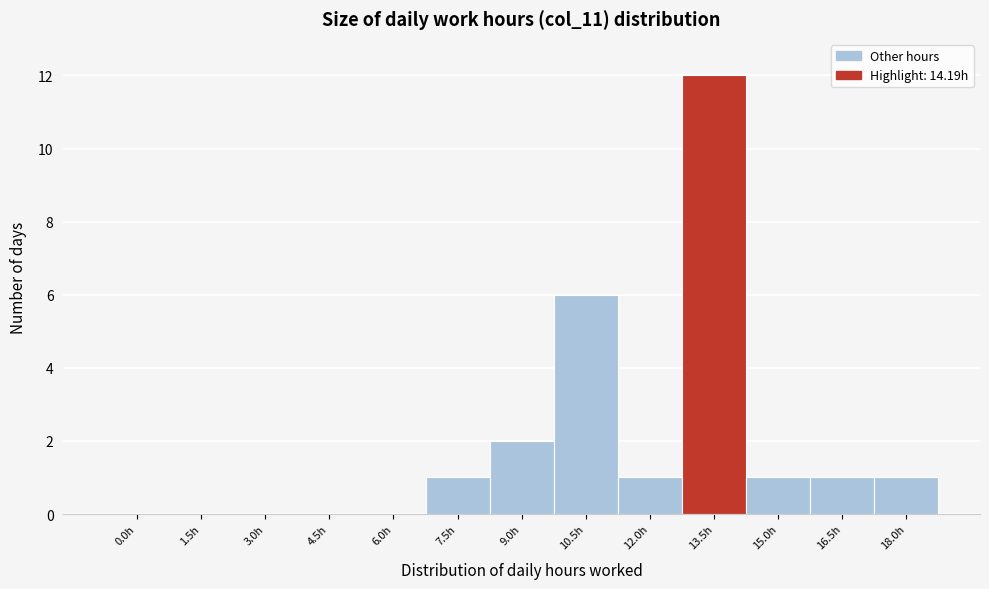

Reading left to right, list all the values displayed in this chart.

0.0h=0	1.5h=0	3.0h=0	4.5h=0	6.0h=0	7.5h=1	9.0h=2	10.5h=6	12.0h=1	13.5h=12	15.0h=1	16.5h=1	18.0h=1